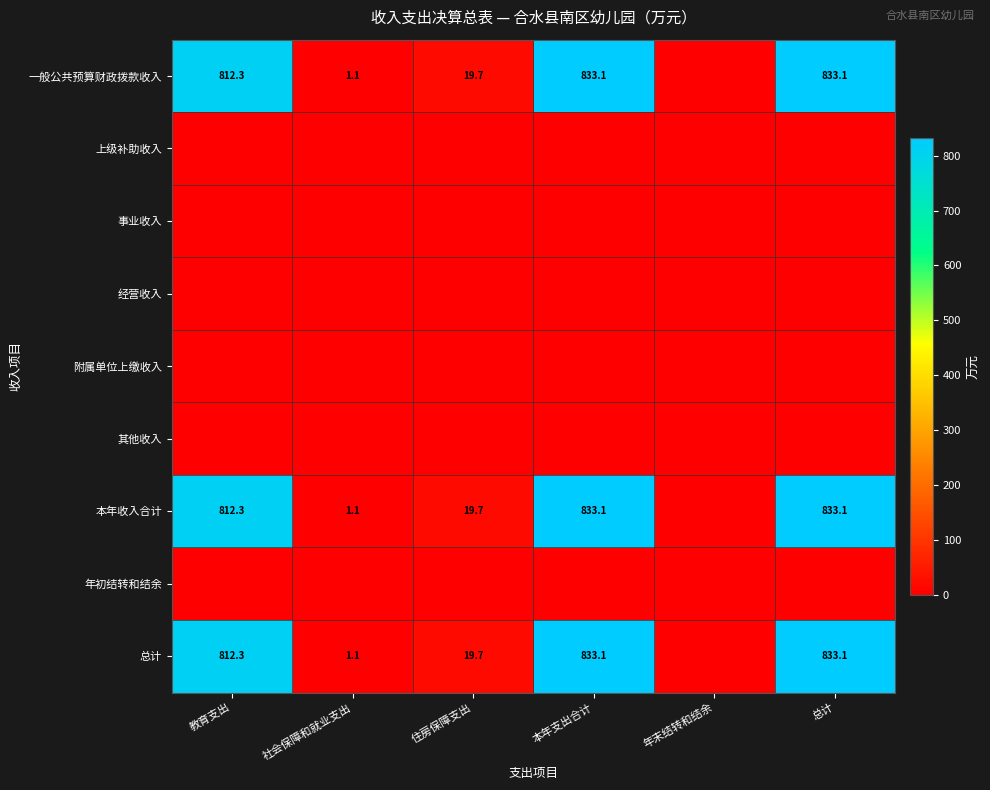

The value of 总计 at 教育支出 is 1075.3. True or false?

False